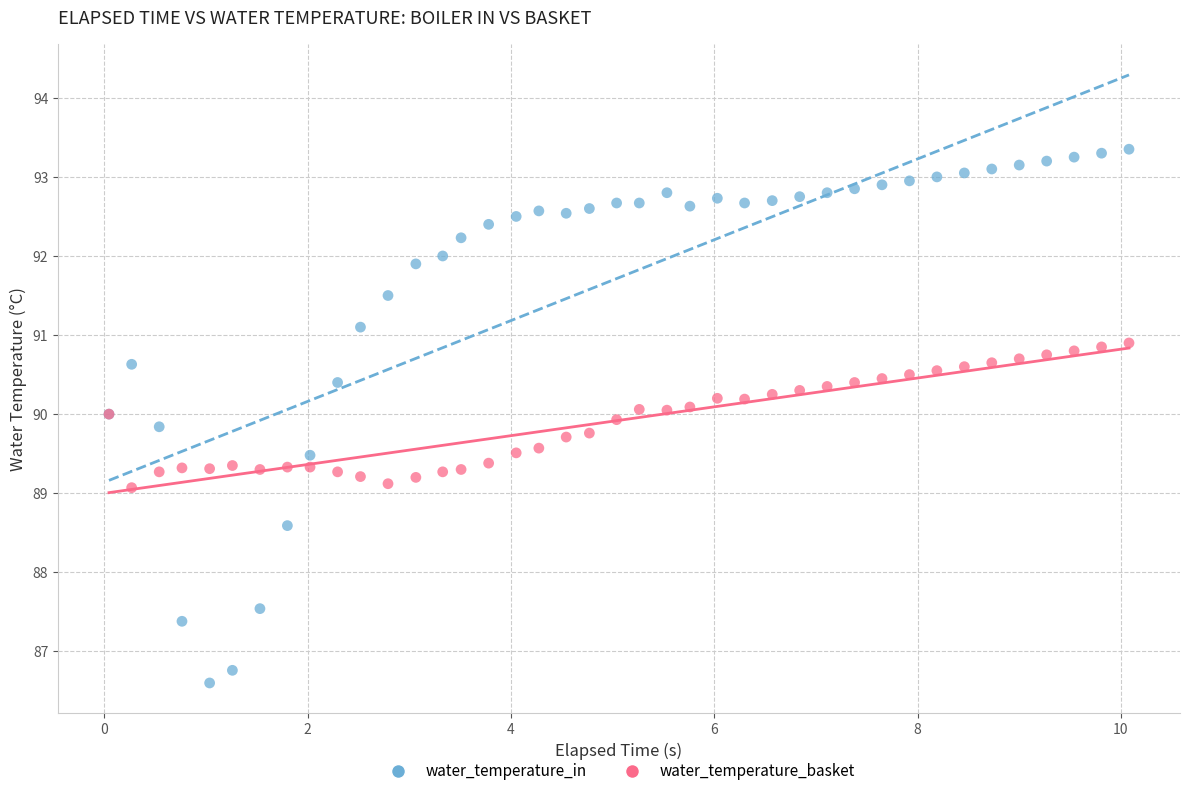

Which series has the largest Y range (max minus min)?

water_temperature_in